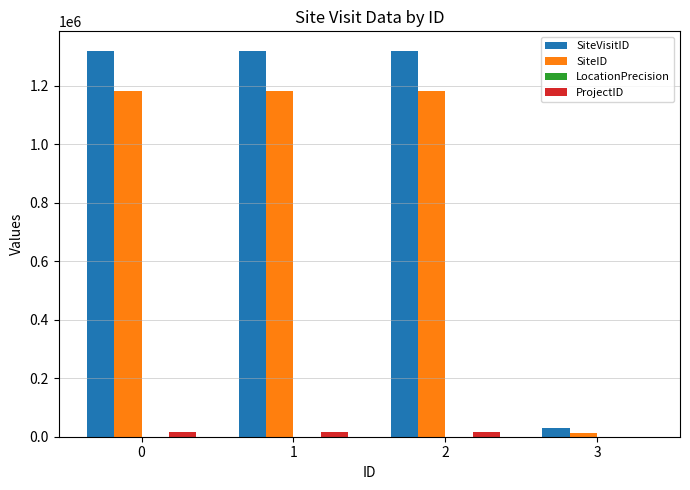

Count the number of data series in this chart.

4